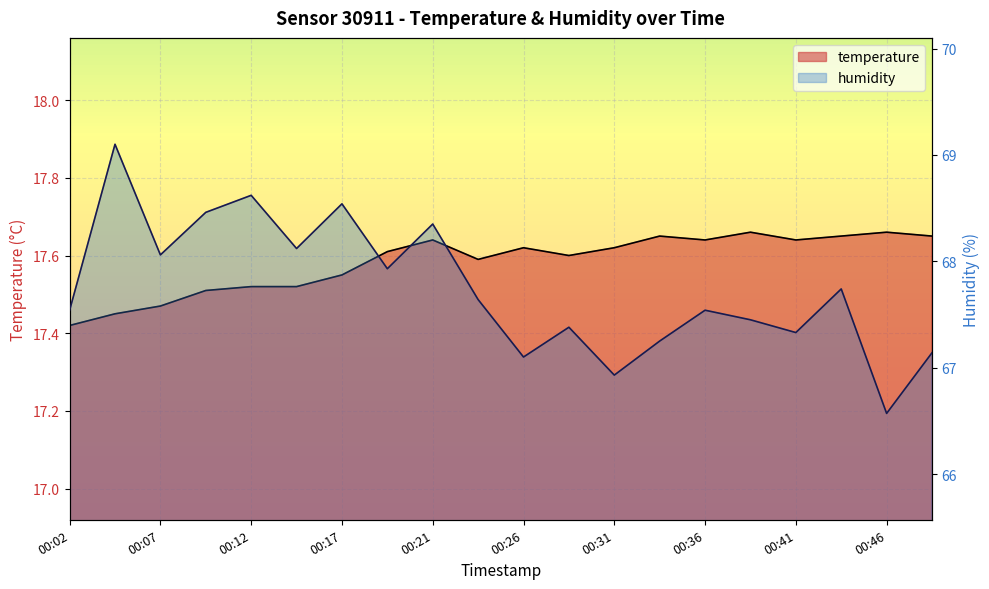

At which label does temperature reach its peak?

00:39